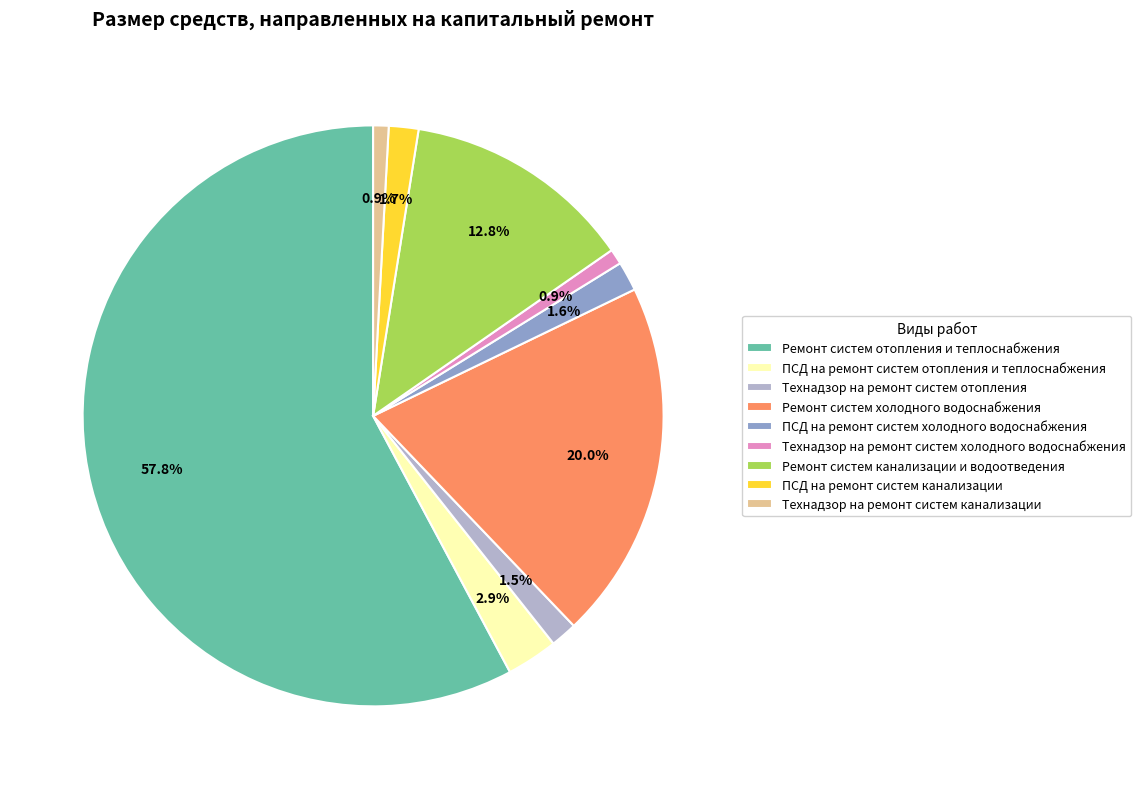

What is the ratio of the value at Технадзор на ремонт систем отопления to the value at Технадзор на ремонт систем холодного водоснабжения?

1.7